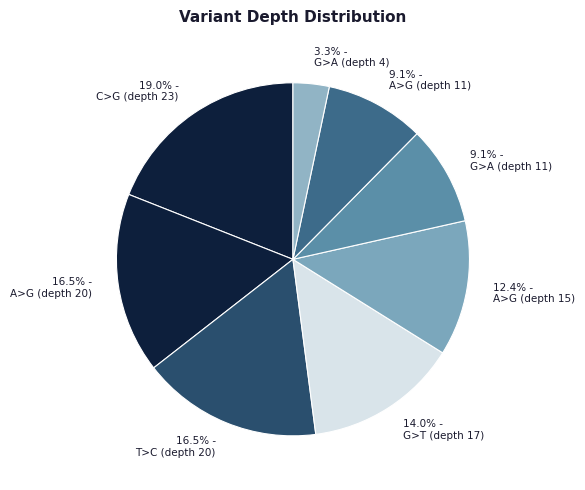

Which slice is the largest?

C>G (depth 23)